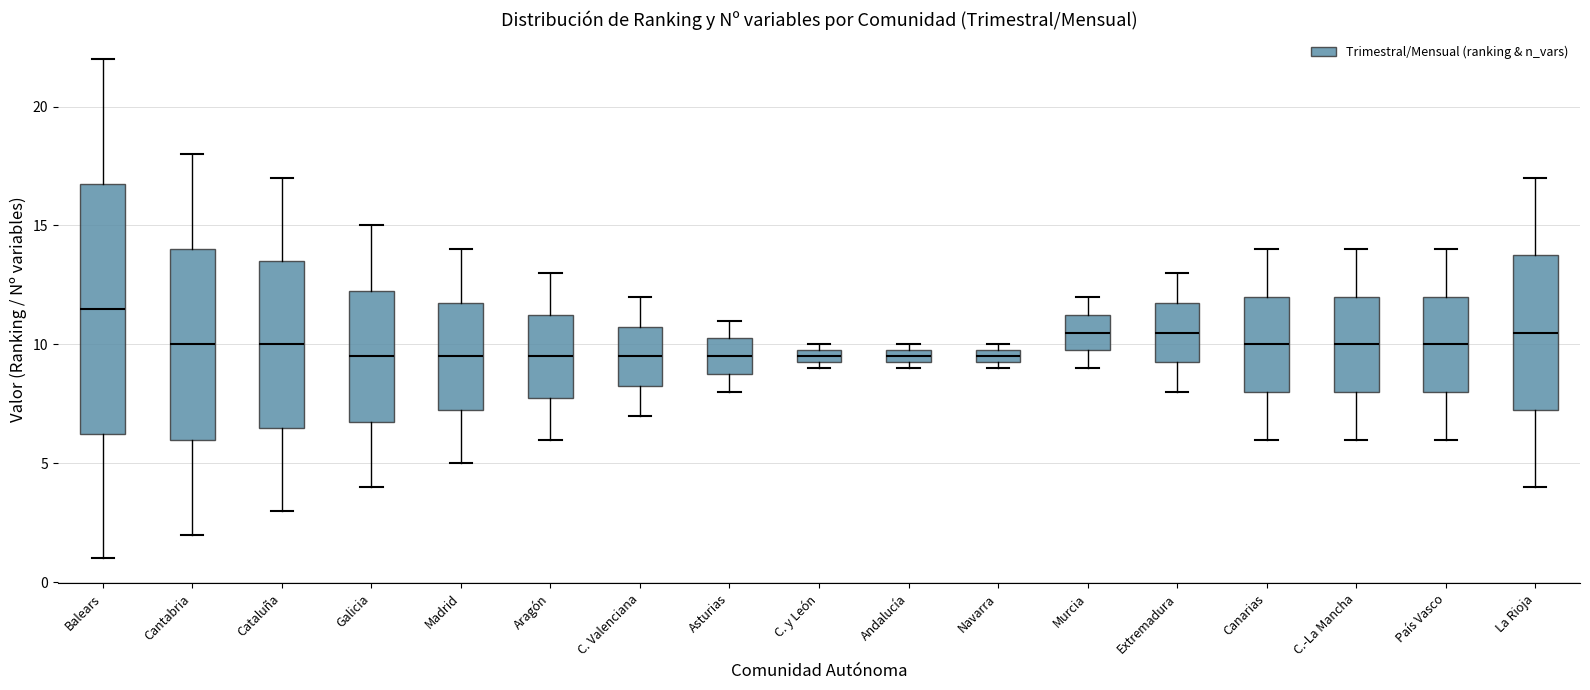

Where does the median line of the box for Balears sit on the y-axis? The values are not printed on the chart, so give them approximately, as read against the axis.

11.5